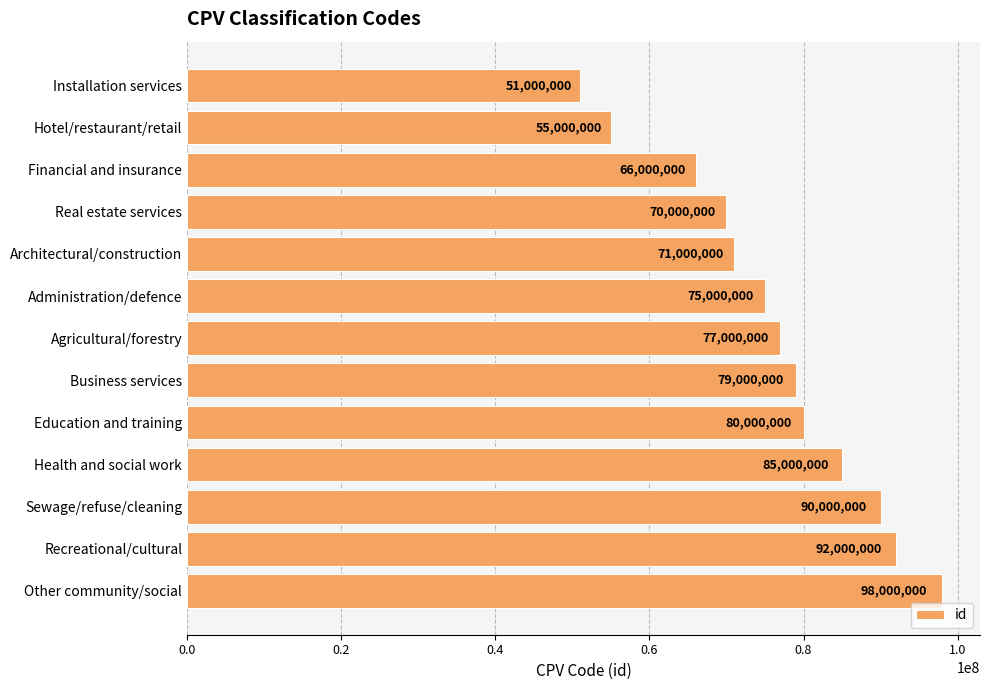

Approximately how many times larger is the value at Recreational/cultural compared to Installation services?

1.8